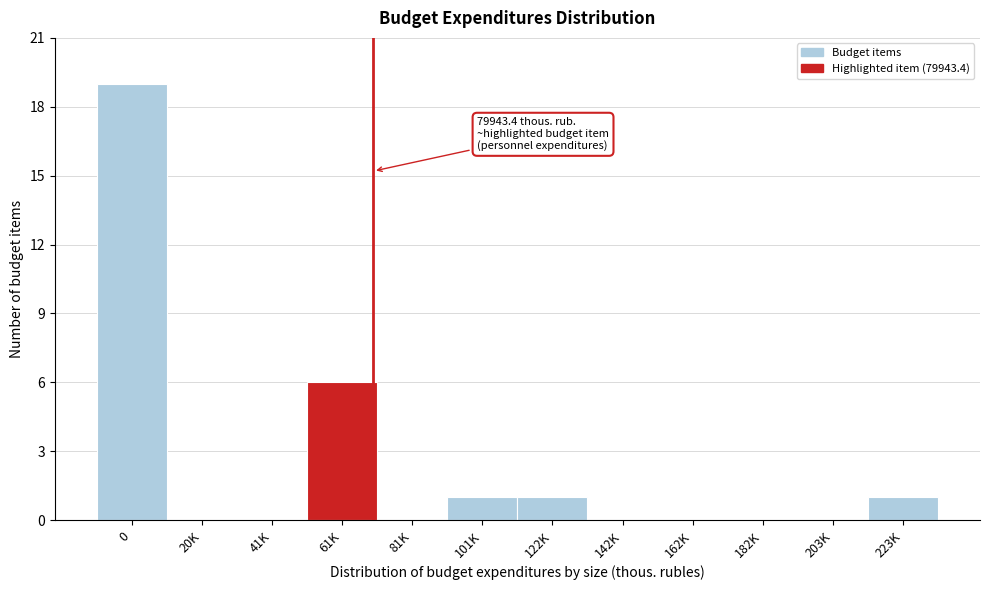

Reading left to right, list all the values displayed in this chart.

0=19	20K=0	41K=0	61K=6	81K=0	101K=1	122K=1	142K=0	162K=0	182K=0	203K=0	223K=1